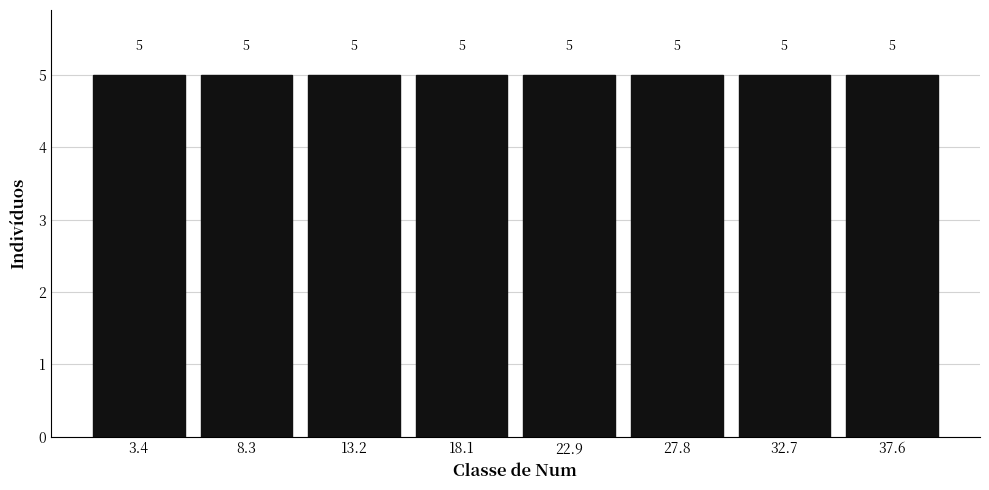

Reading left to right, transcribe this chart: for each bar, give the range it covers on the x-axis and its height. The bar edges are not printed on the chart, so give them approximately, as read against the axis.

1.0 to 6.0: 5
6.0 to 11.0: 5
11.0 to 15.5: 5
15.5 to 20.5: 5
20.5 to 25.5: 5
25.5 to 30.5: 5
30.5 to 35.0: 5
35.0 to 40.0: 5